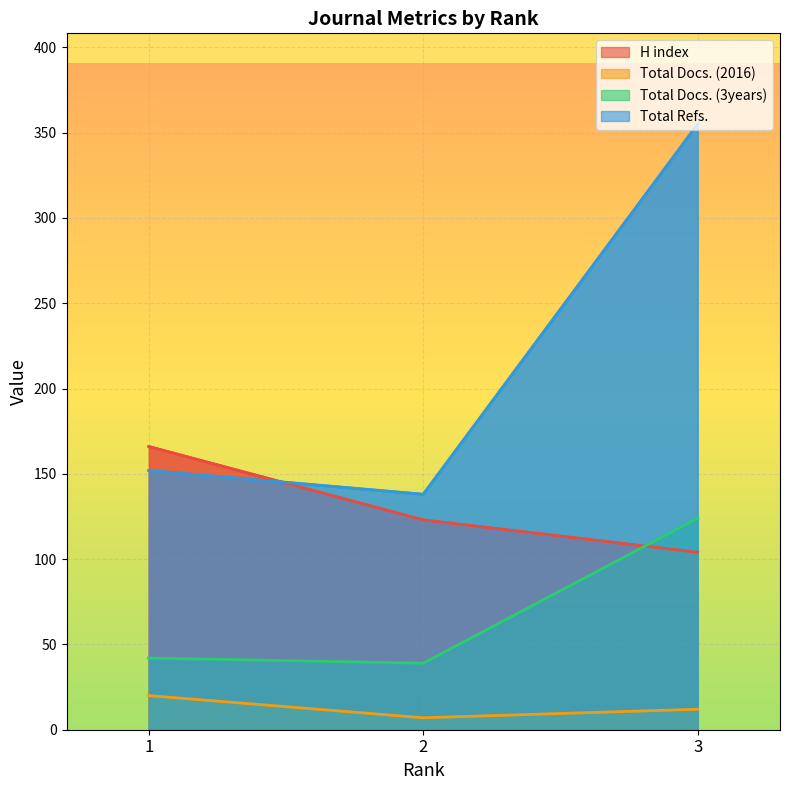

What value does the Total Refs. series have at 1?

152